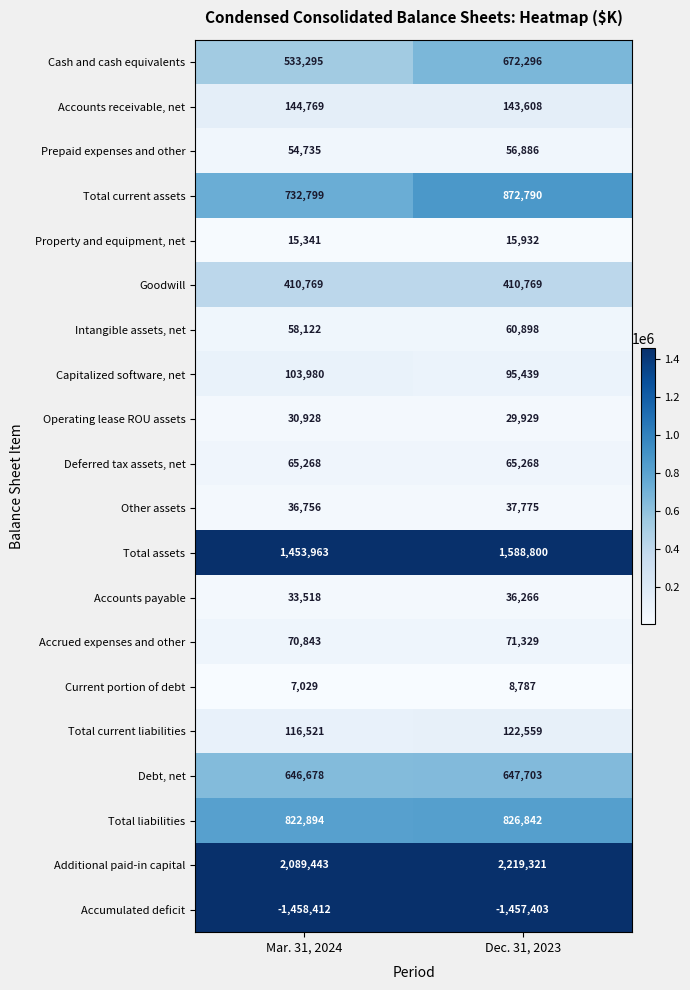

What is the minimum value for Goodwill?

410769